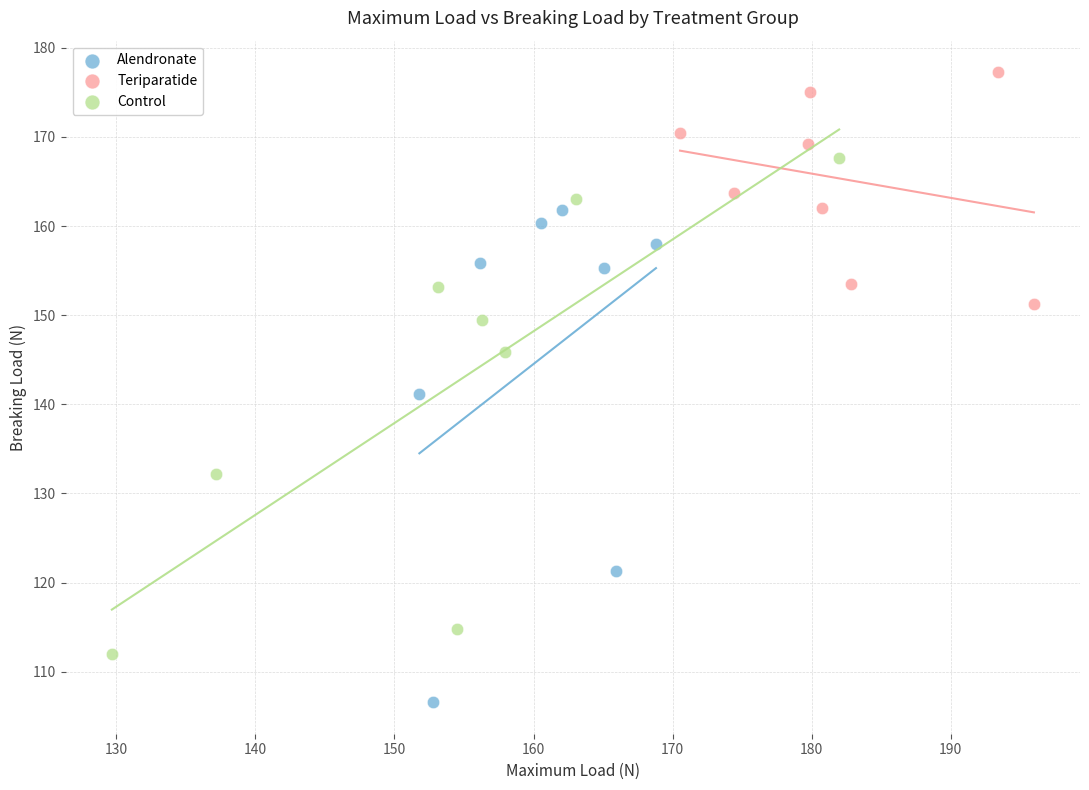

Which series reaches the maximum Y coordinate?

Teriparatide